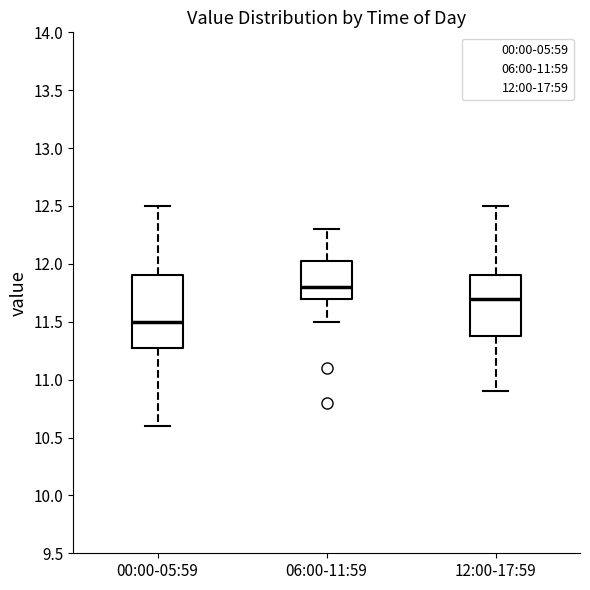

Which box has the lowest median line?

00:00-05:59